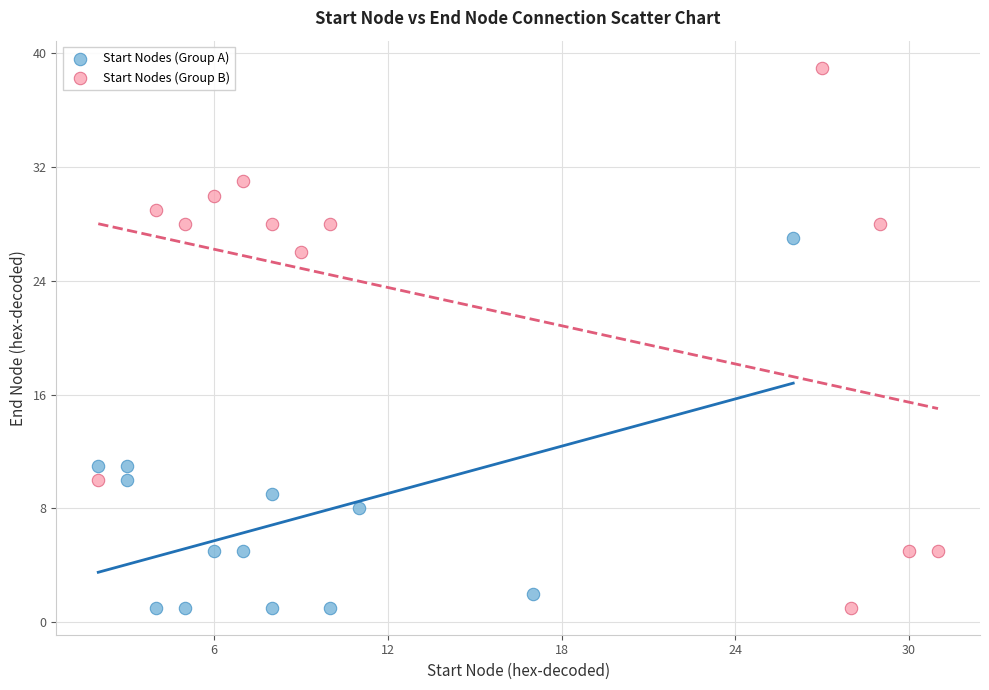

Which series has the widest spread of Y values?

Start Nodes (Group B)